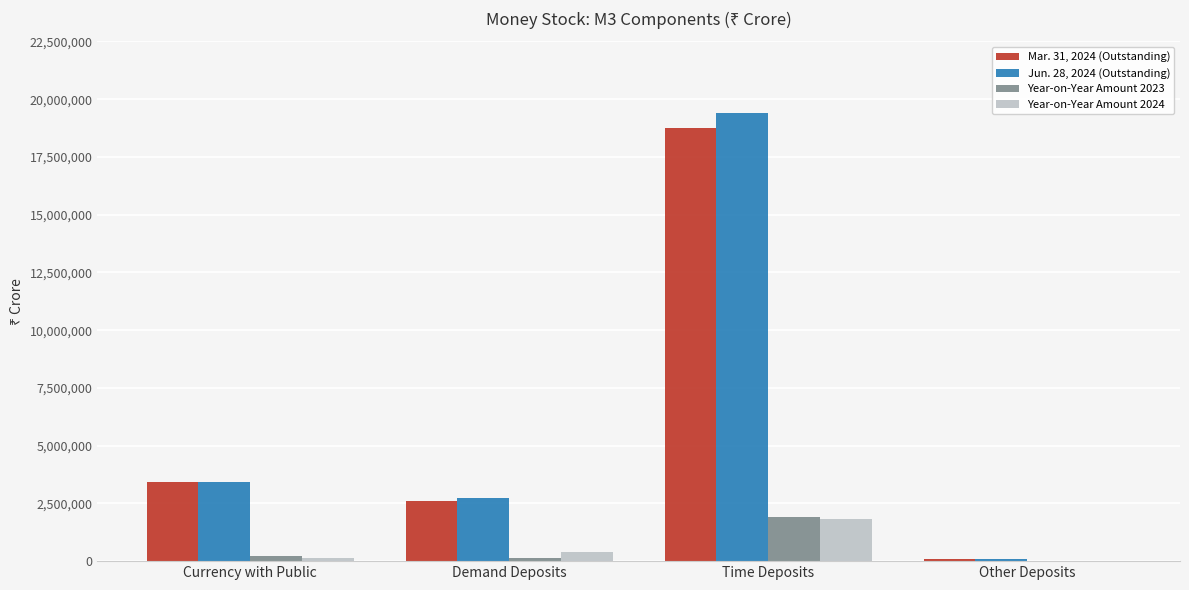

What is the spread (max minus min) of values at Time Deposits?

17601153